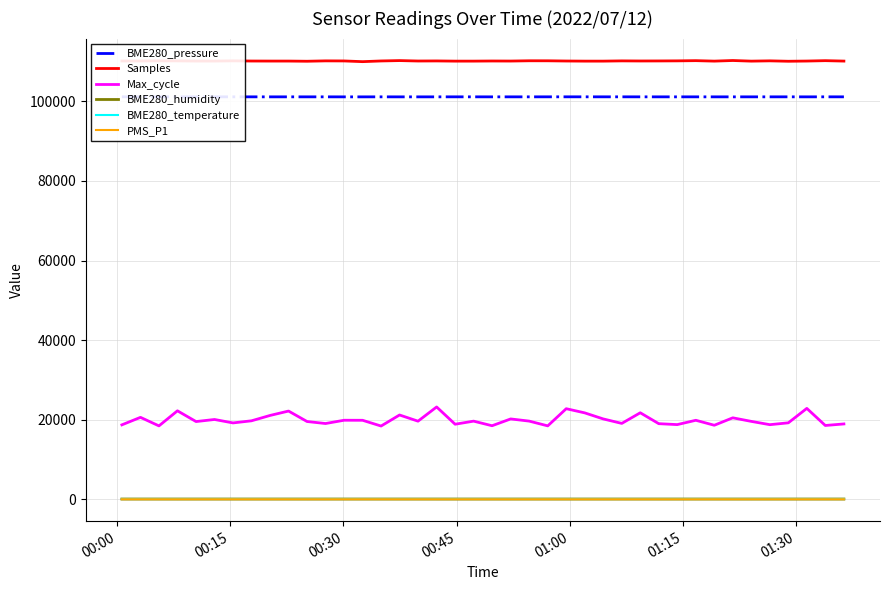

True or false: Max_cycle and BME280_temperature intersect in this chart.

False